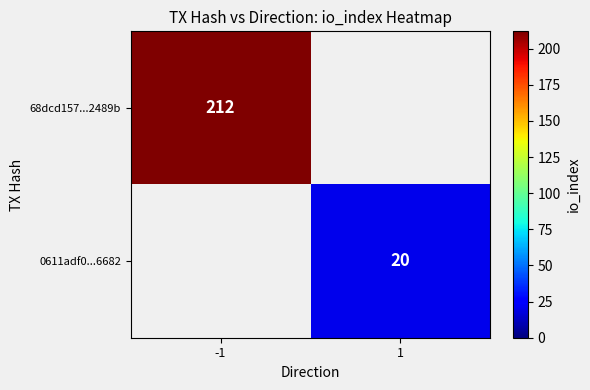

Is it true that 68dcd157...2489b equals 301 at -1?

False